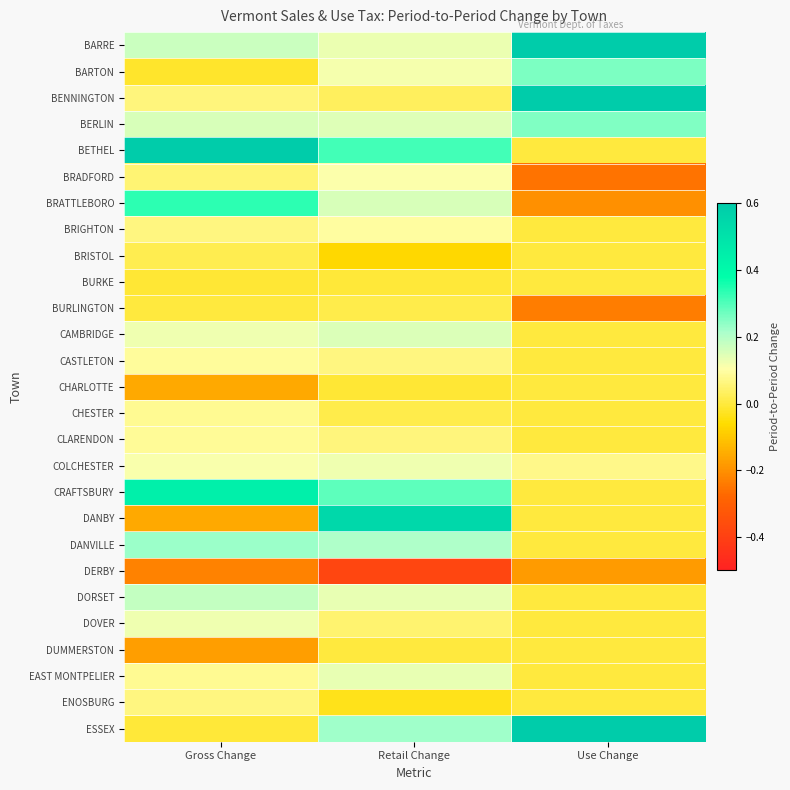

Count the number of data series in this chart.

27